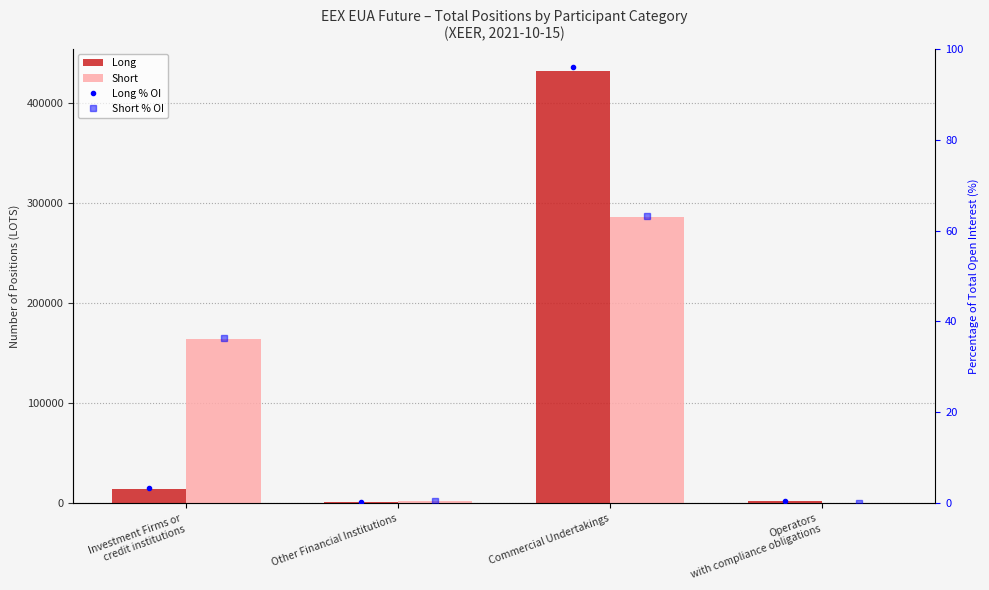

Reading right to left, list all the values displayed in this chart.

Long: 2353.0	432073.5	1330.5	14480.8
Short: 31.0	285322.5	1832.5	163446.0
Long % OI: 0.5	96.0	0.3	3.2
Short % OI: 0.0	63.3	0.4	36.3